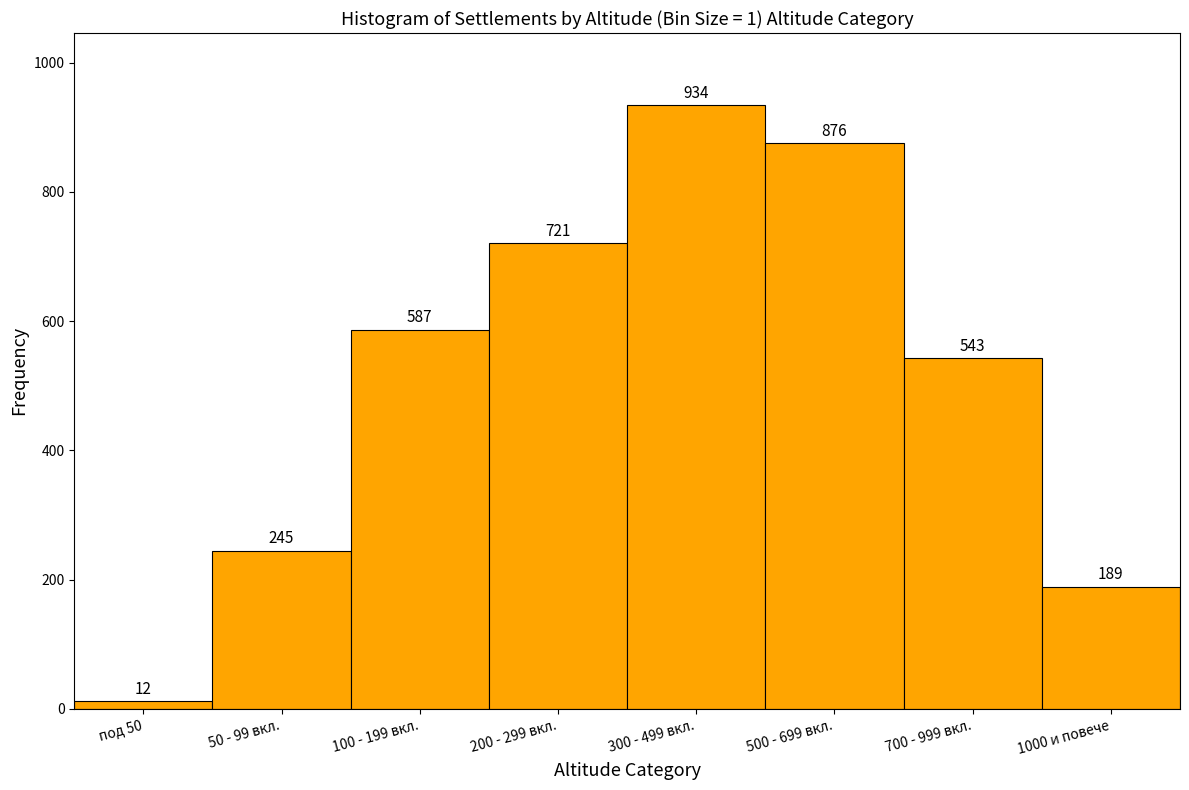

Reading left to right, transcribe all the data shown in this chart.

12	245	587	721	934	876	543	189